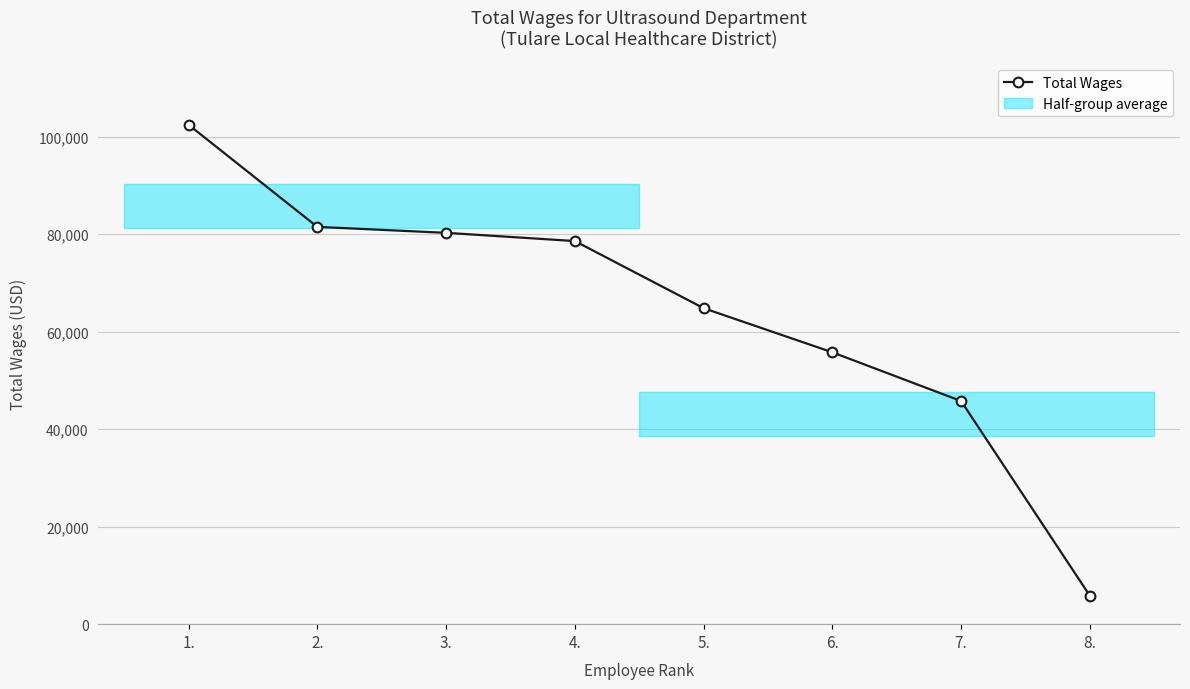

Count the number of values greater than 78580.

3